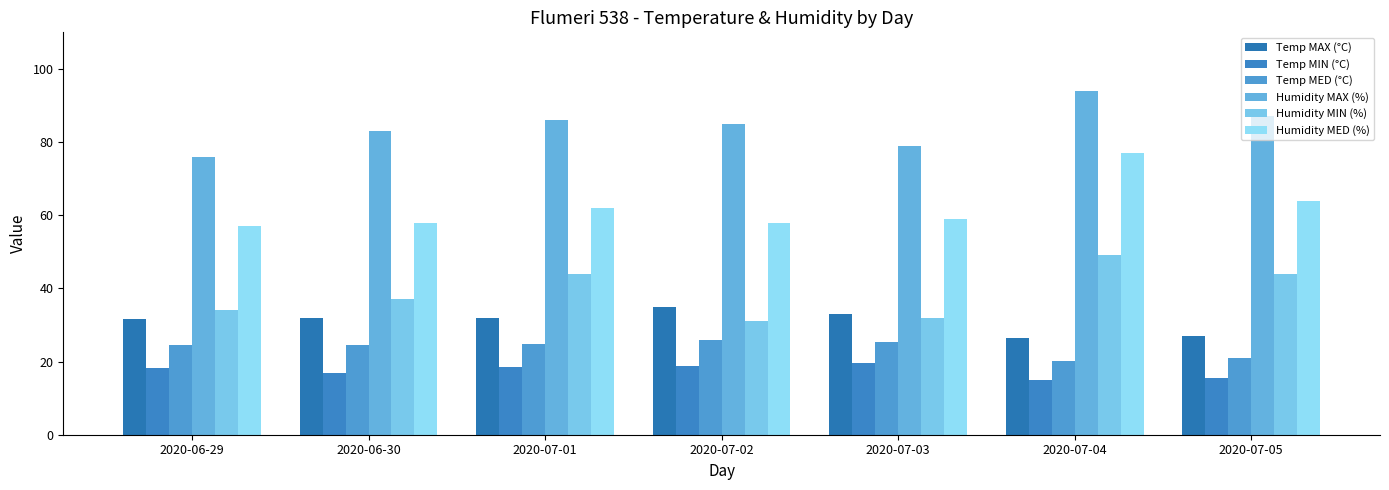

What is the greatest value displayed?

94.0